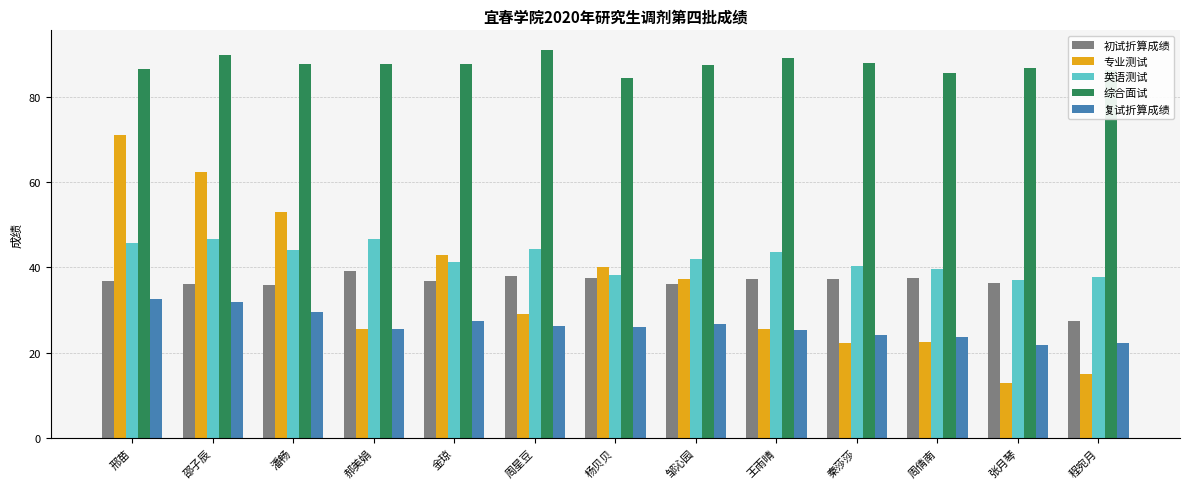

What is the sum of the 英语测试 values at 郝美娟 and 程宛月?

84.3